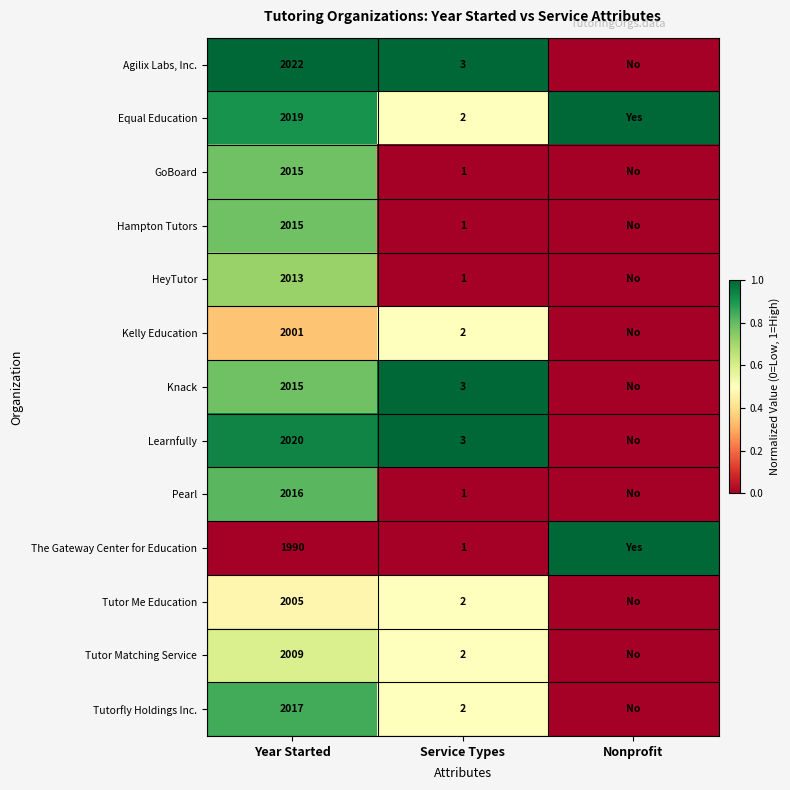

Which series changed the most between Year Started and Service Types?

Agilix Labs, Inc.